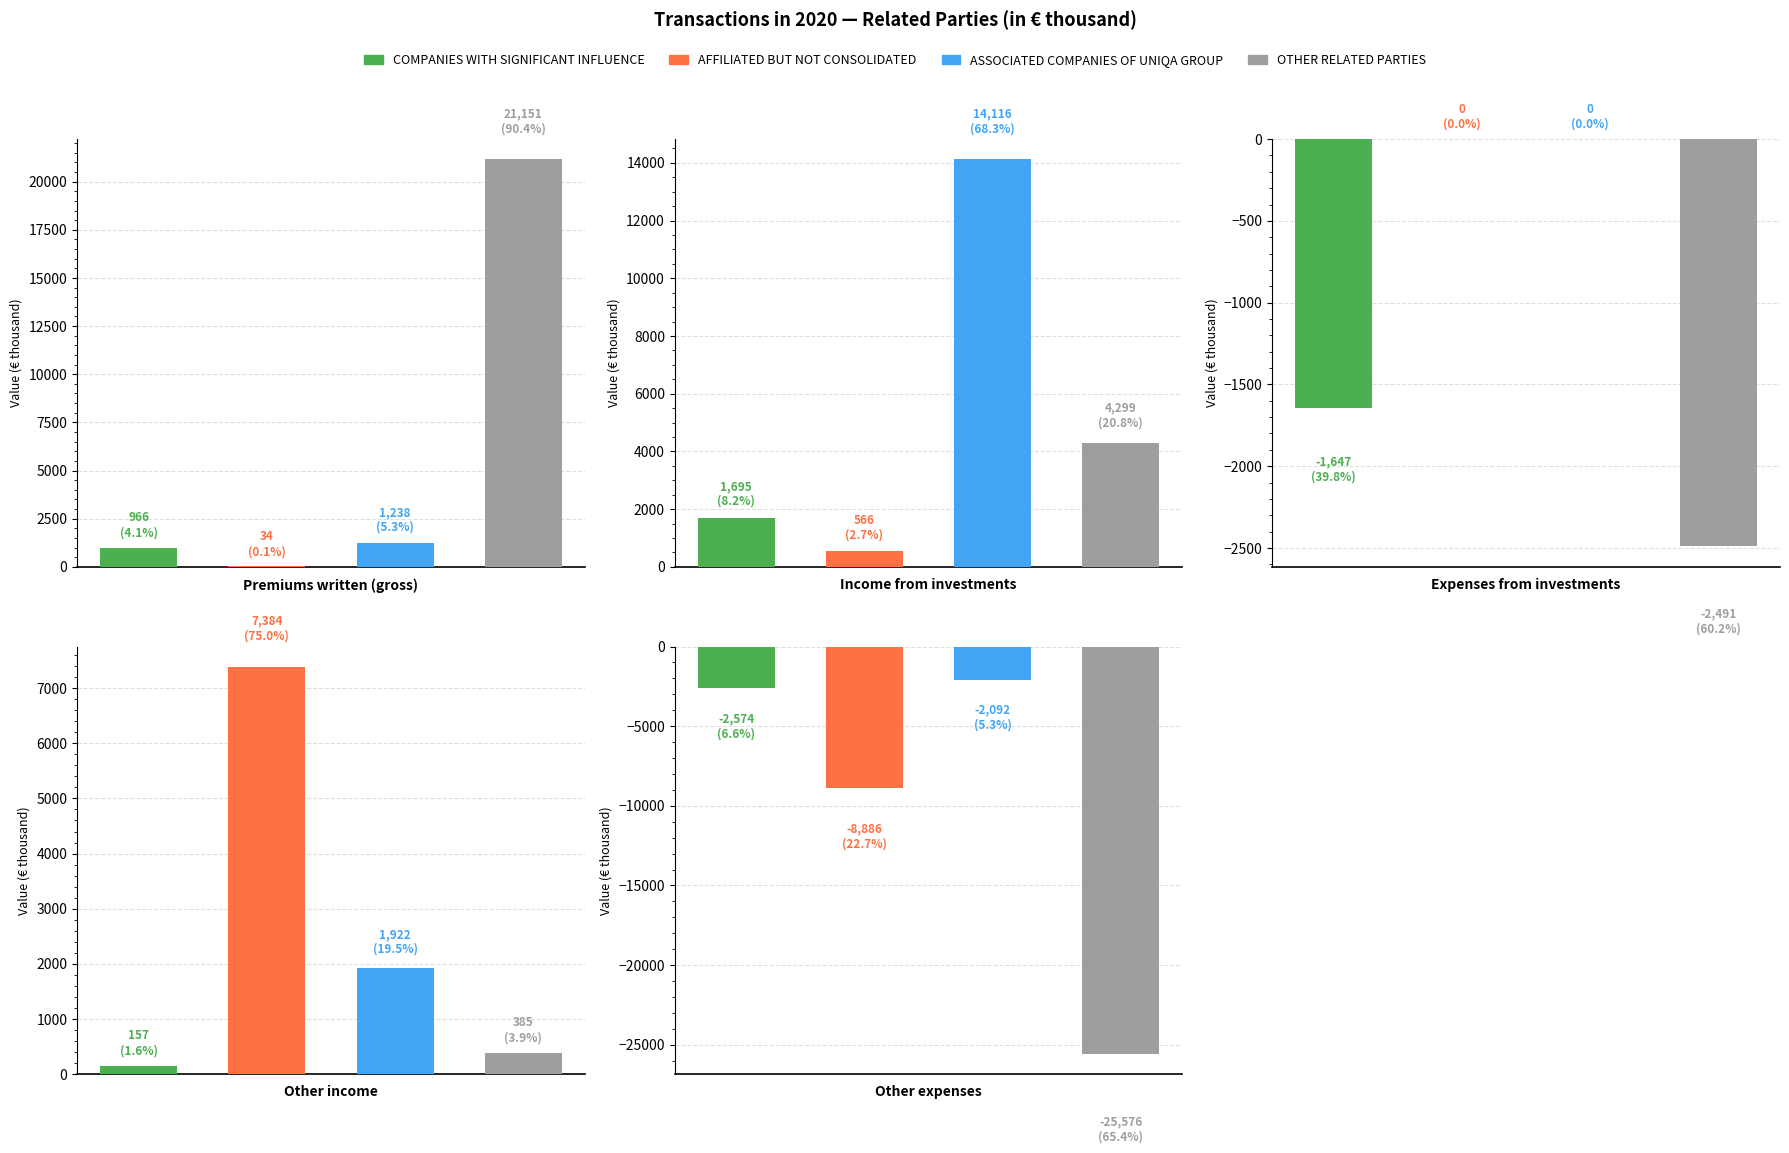

Which series has the largest range (max minus min)?

Other related parties